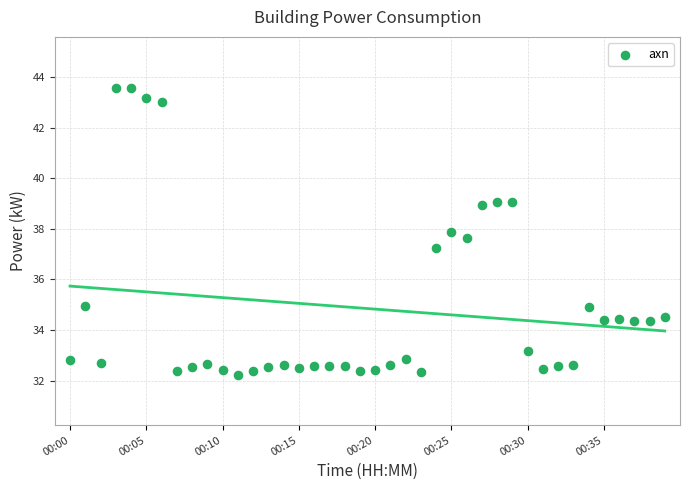

What is the range of Y values (max minus min)?

11.3